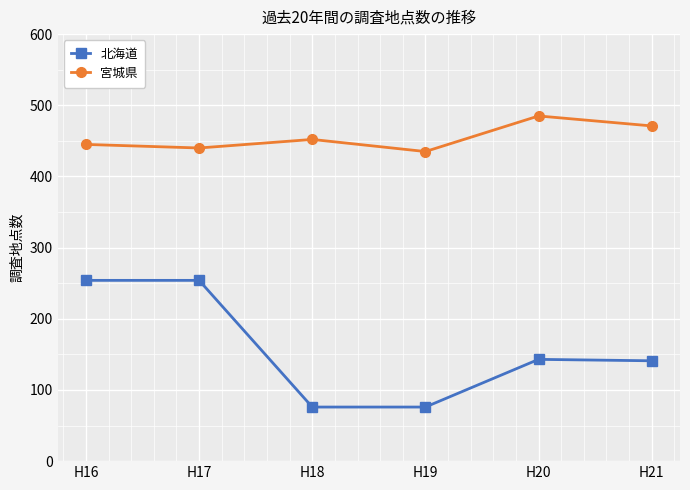

Does the chart display data point markers on the line(s)?

Yes